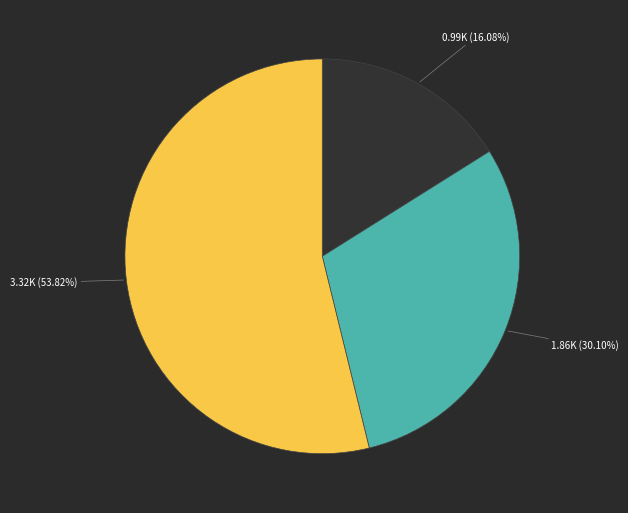

Count the number of slices in the pie.

3